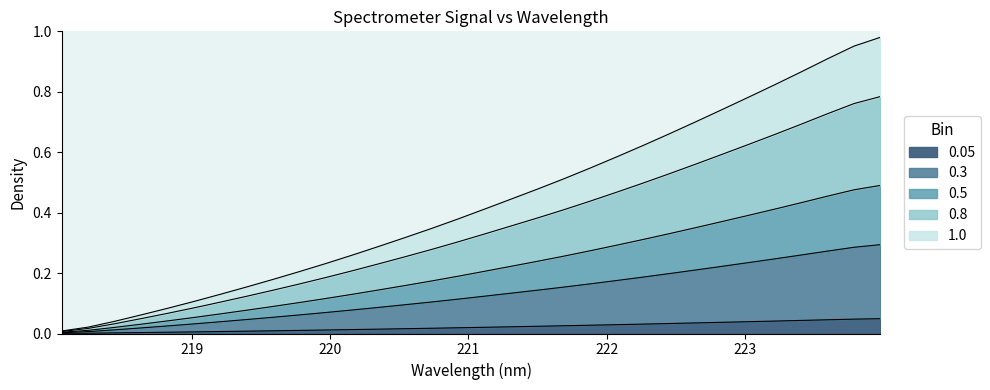

What is the value of the y point at the 32nd from the left?

0.5